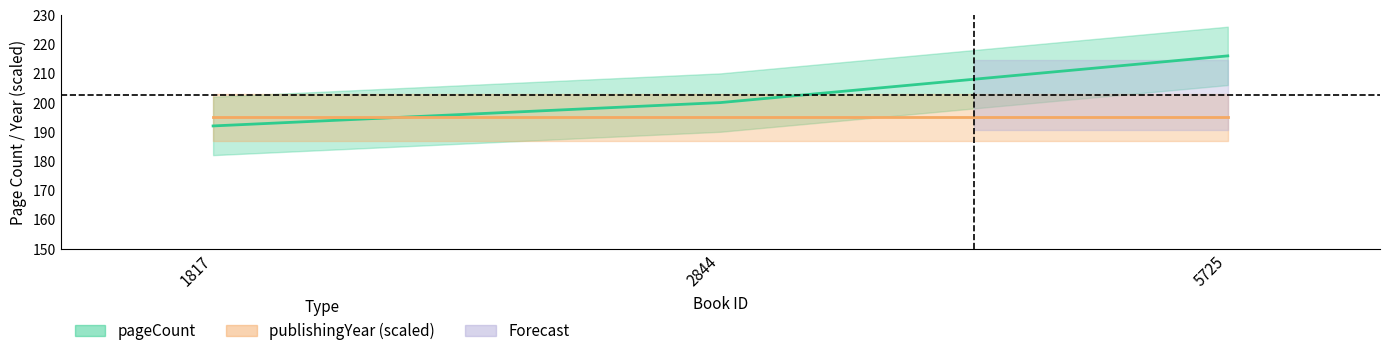

Is this an area chart (filled region under the line)?

No